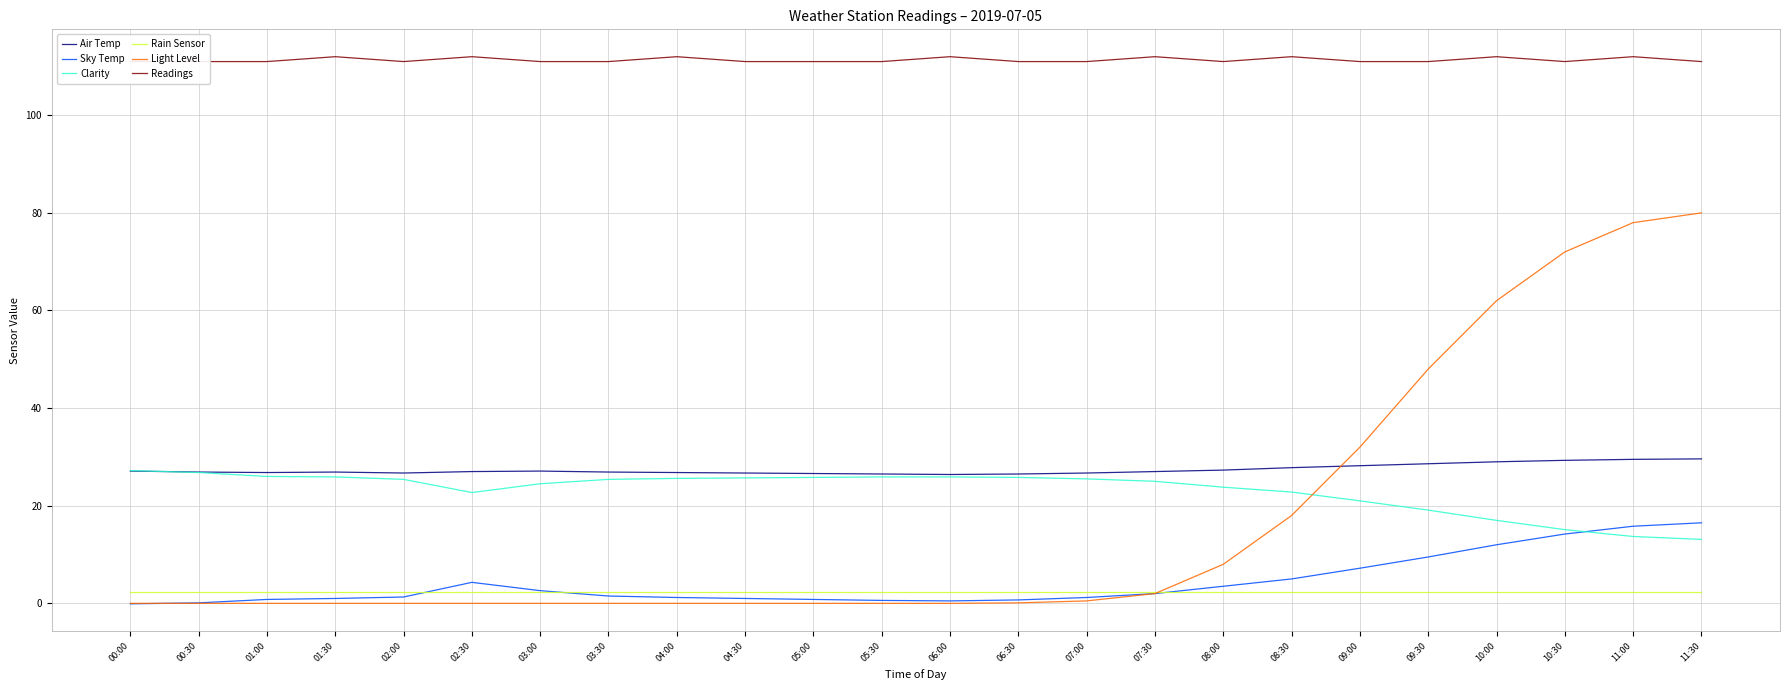

Between 02:00 and 05:30, which series saw the biggest shift?

Sky Temp